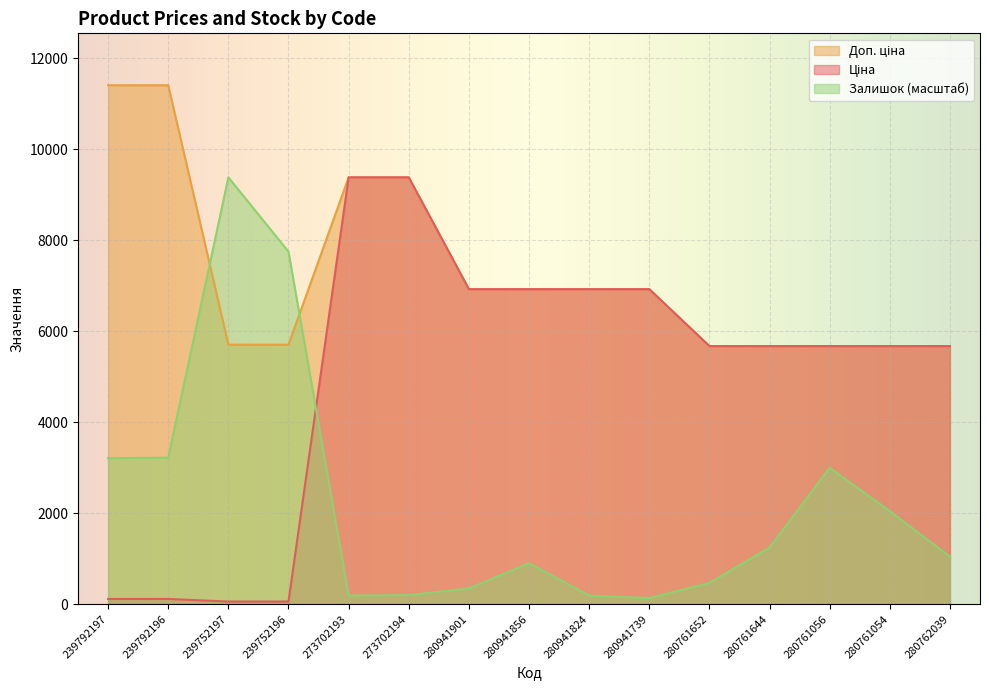

Where is Залишок nearest to the value 4758?

239792196